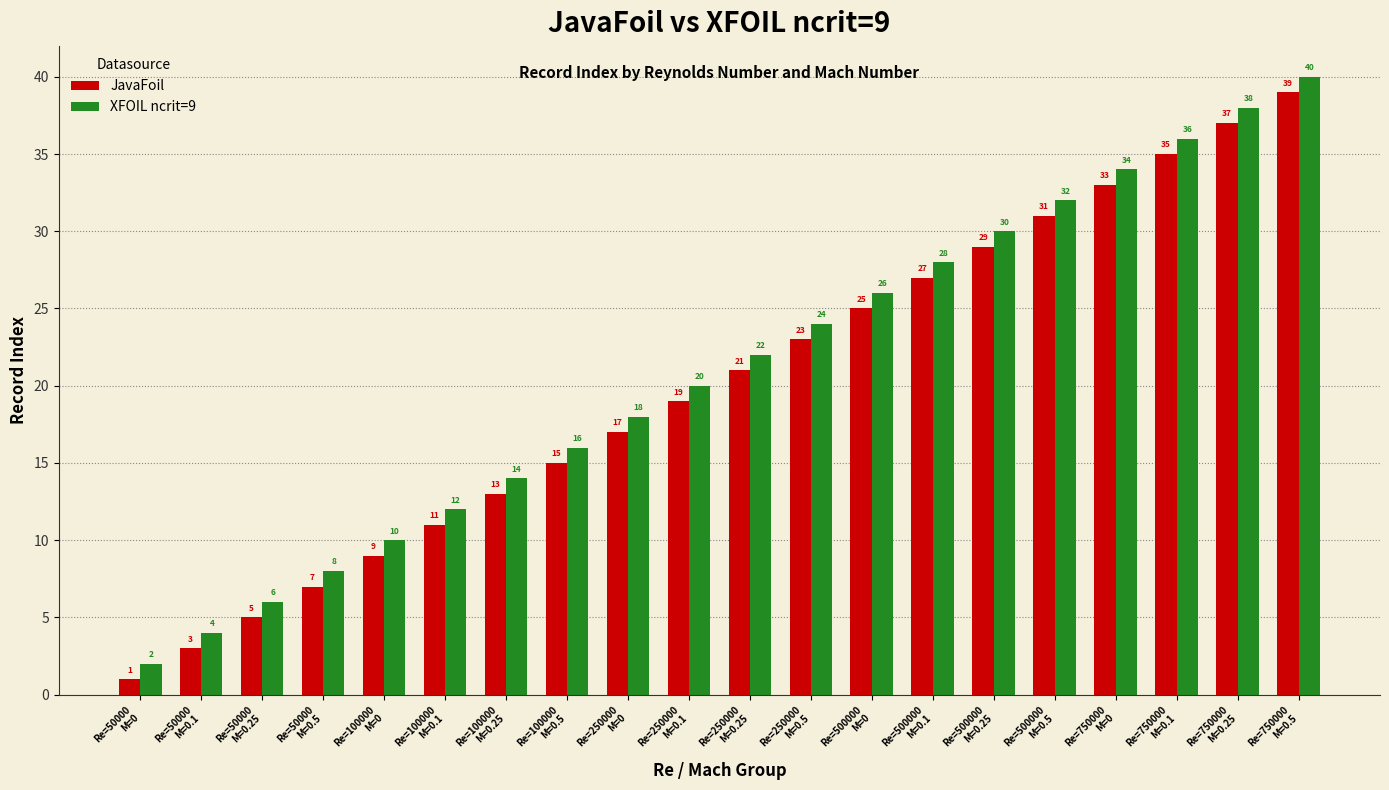

At how many categories does at least one series exceed 11?

15